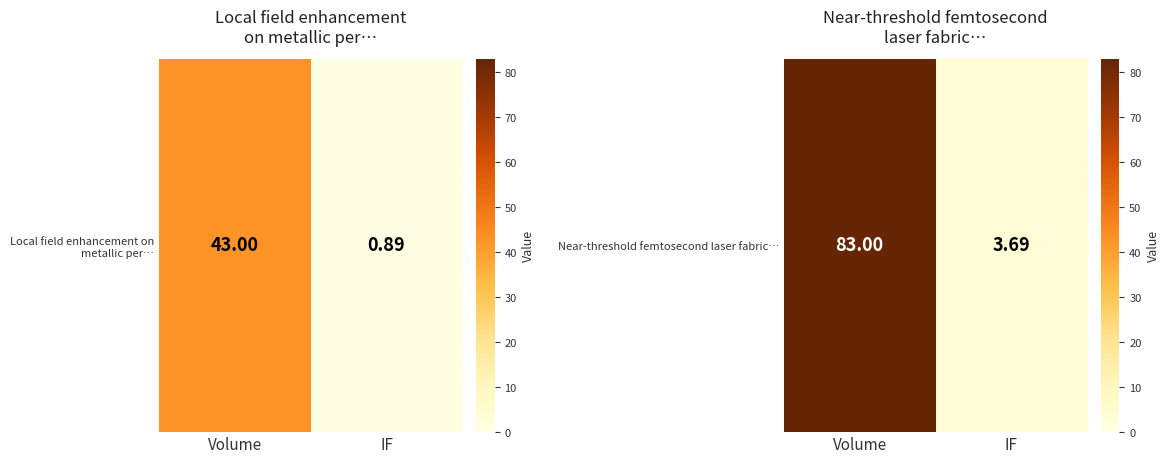

What is the change in value from Volume to IF?

-79.3